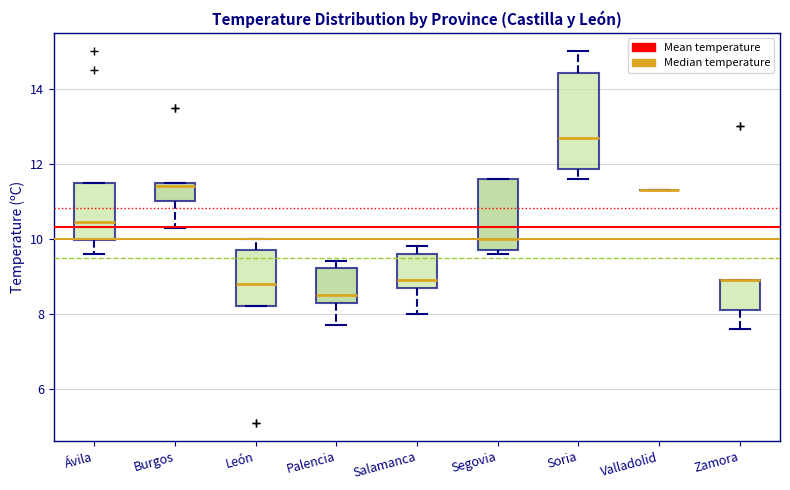

Reading left to right, read every box against the y-axis: the position of its median line, the range the box covers, and the ends of its whiskers. The values are not printed on the chart, so give them approximately, as read against the axis.

Ávila: median 10.4, box 10.0 to 11.6, whiskers 9.6 to 11.6
Burgos: median 11.4, box 11.0 to 11.6, whiskers 10.4 to 11.6
León: median 8.8, box 8.2 to 9.8, whiskers 8.2 to 10.0
Palencia: median 8.6, box 8.4 to 9.2, whiskers 7.8 to 9.4
Salamanca: median 9.0, box 8.8 to 9.6, whiskers 8.0 to 9.8
Segovia: median 10.0, box 9.8 to 11.6, whiskers 9.6 to 11.6
Soria: median 12.8, box 11.8 to 14.4, whiskers 11.6 to 15.0
Valladolid: box collapsed to a line at 11.4, whiskers 11.4 to 11.4
Zamora: median 9.0 (drawn on the box's upper edge), box 8.2 to 9.0, whiskers 7.6 to 9.0